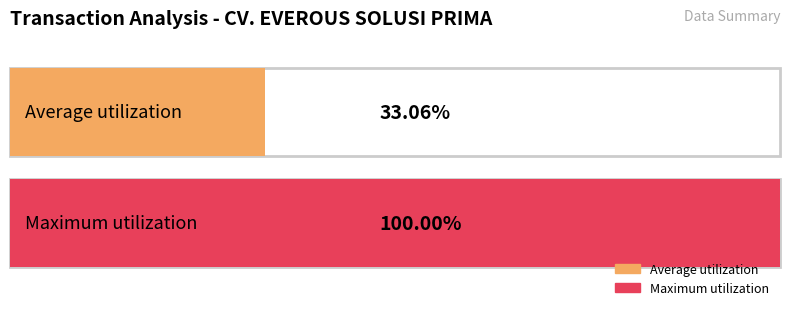

How many distinct data groups are displayed?

2